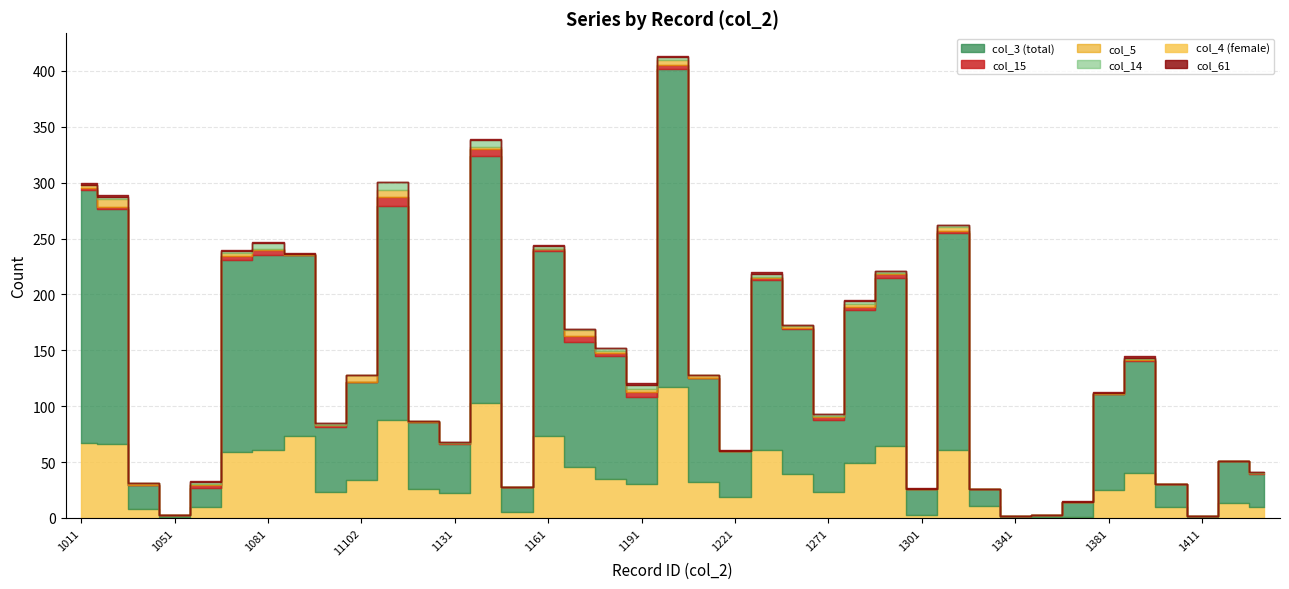

Reading left to right, extract all data points from this chart.

col_3: 226	210	21	2	17	172	174	162	58	88	191	60	44	221	23	166	111	110	78	285	93	41	152	130	65	137	151	23	194	15	2	2	13	86	100	20	2	38	29
col_15: 2	2	0	0	2	3	5	0	2	0	8	0	1	6	0	2	6	3	5	3	0	0	2	1	2	3	3	0	2	0	0	0	0	0	1	0	0	0	1
col_5: 3	7	2	0	1	3	1	1	0	6	6	1	0	2	0	0	5	1	2	5	3	0	1	2	1	2	1	0	3	0	0	0	0	1	1	0	0	0	0
col_14: 0	2	0	0	2	2	5	0	2	0	8	0	1	6	0	2	1	3	4	2	0	0	2	1	2	3	2	0	2	0	0	0	0	0	1	0	0	0	1
col_4: 67	66	8	1	10	59	61	73	23	34	88	26	22	103	5	73	46	35	30	117	32	19	61	39	23	49	64	3	61	11	0	1	1	25	40	10	0	13	10
col_61: 2	2	0	0	1	1	1	1	0	0	0	0	0	1	0	1	0	0	2	1	0	1	2	0	0	1	0	1	0	0	0	0	1	1	2	0	0	0	0